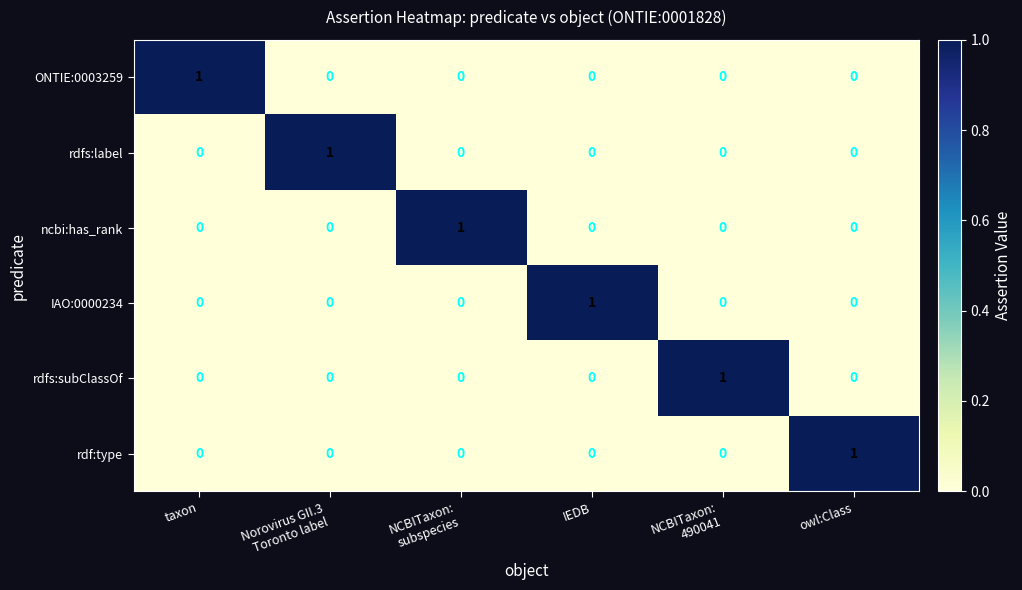

The ncbi:has_rank series shows 0 at IEDB. True or false?

True